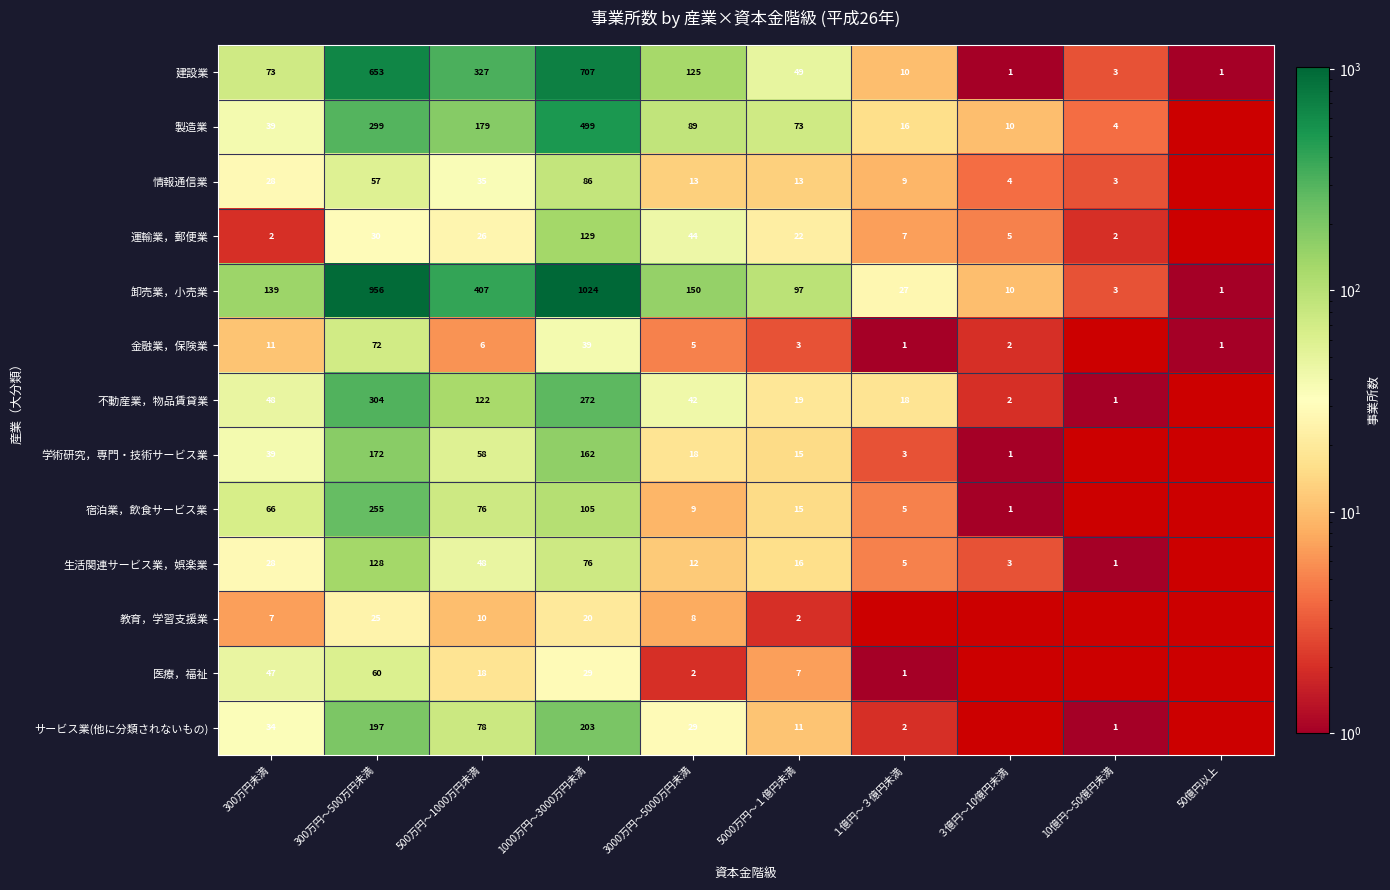

What value does the 建設業 series have at 5000万円～１億円未満?

49